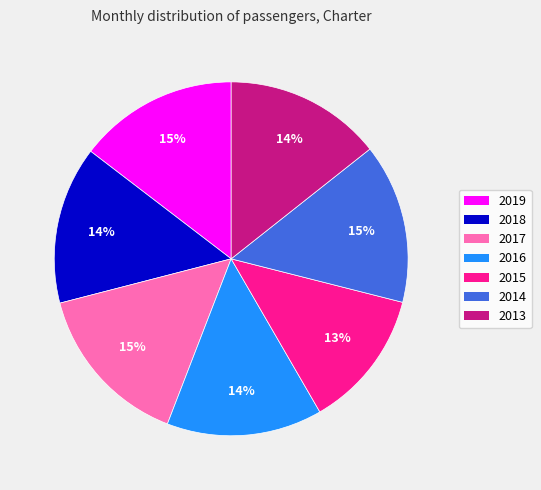

Do 2018 and 2017 together represent more than half of the pie?

No